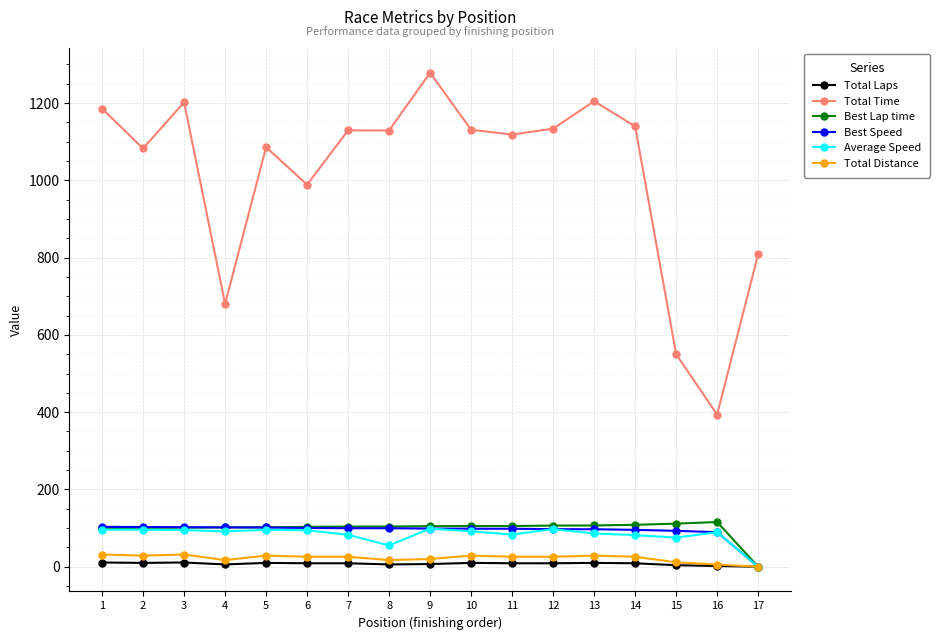

How many lines are shown in the chart?

6